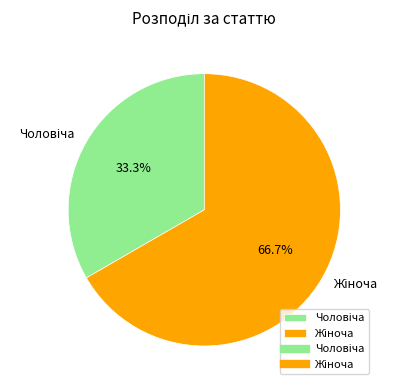

Does any single category account for the majority?

Yes